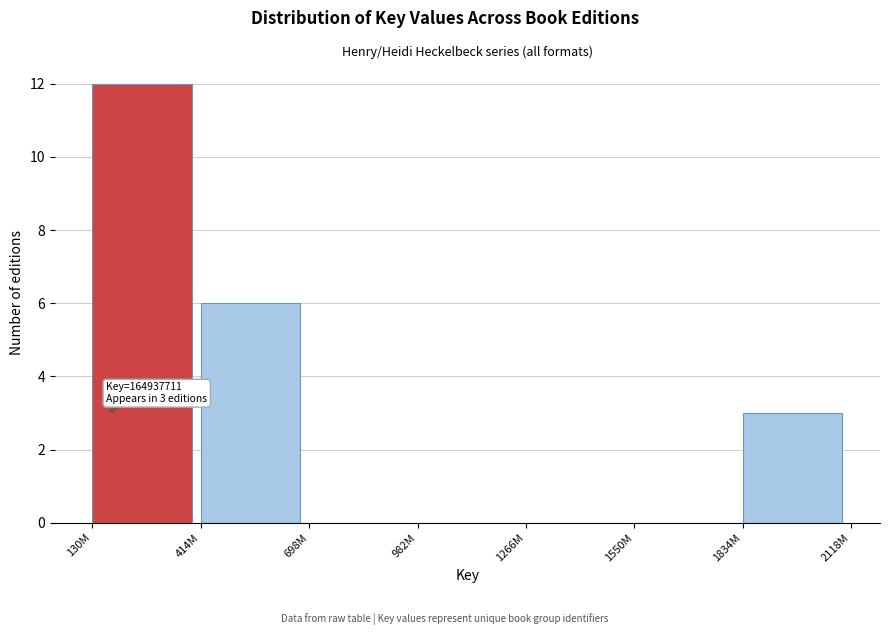

Reading right to left, list all the values displayed in this chart.

1834M=3	1550M=0	1266M=0	982M=0	698M=0	414M=6	130M=12